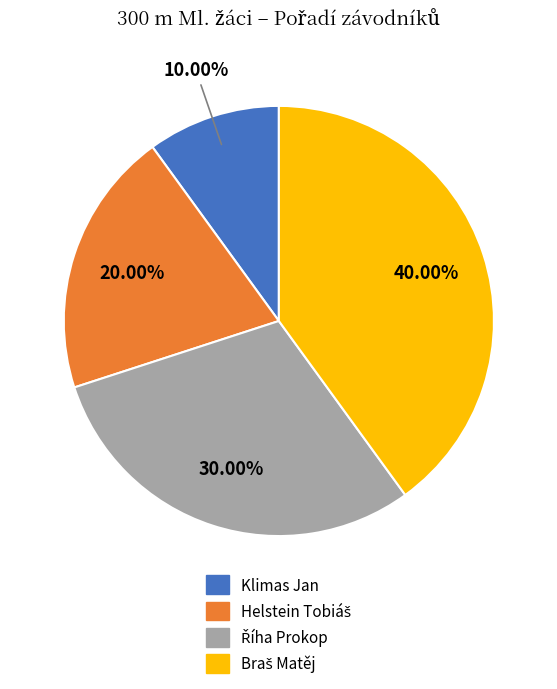

How many segments does this pie chart have?

4